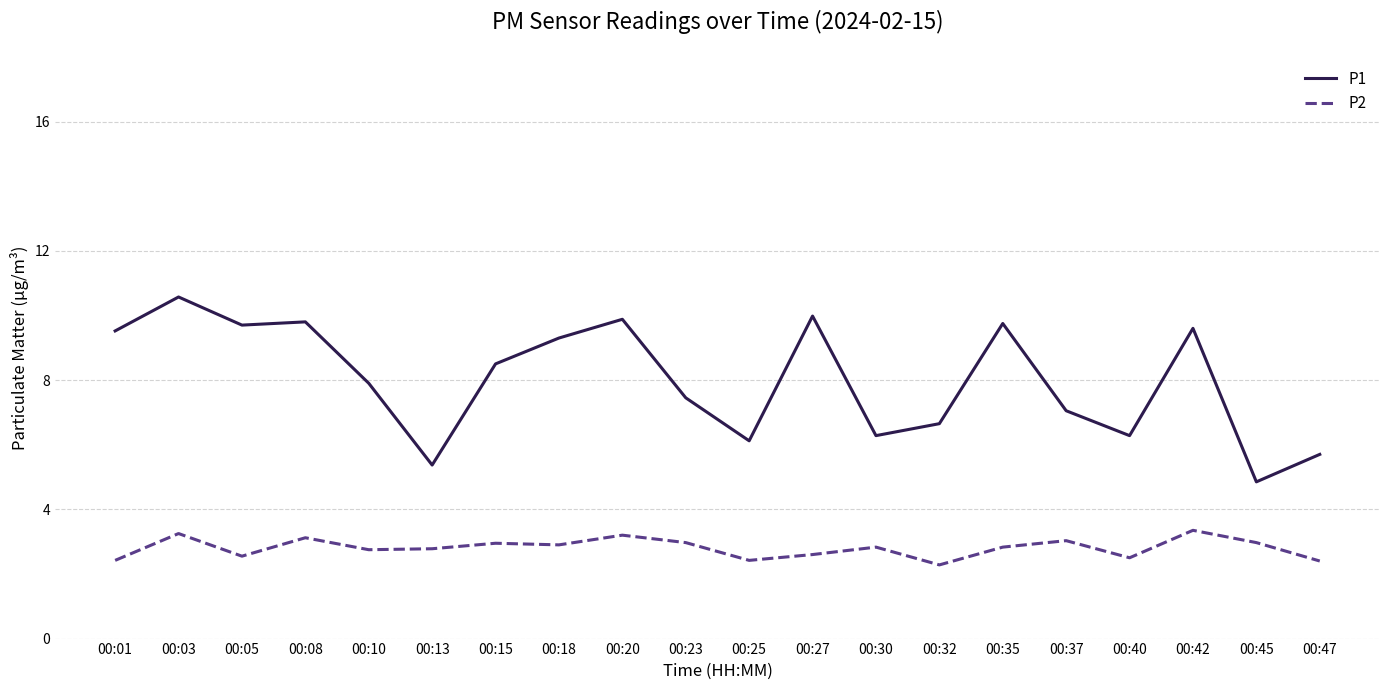

What is the difference between the highest and lowest values at 00:25?

3.7